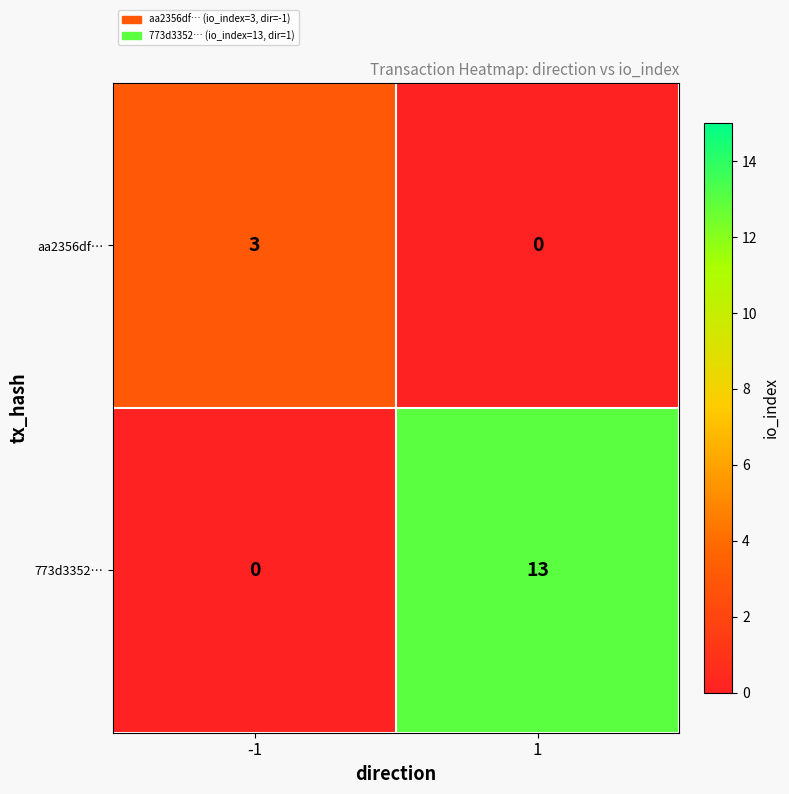

What is the sum of the 773d3352… values at 1 and -1?

13